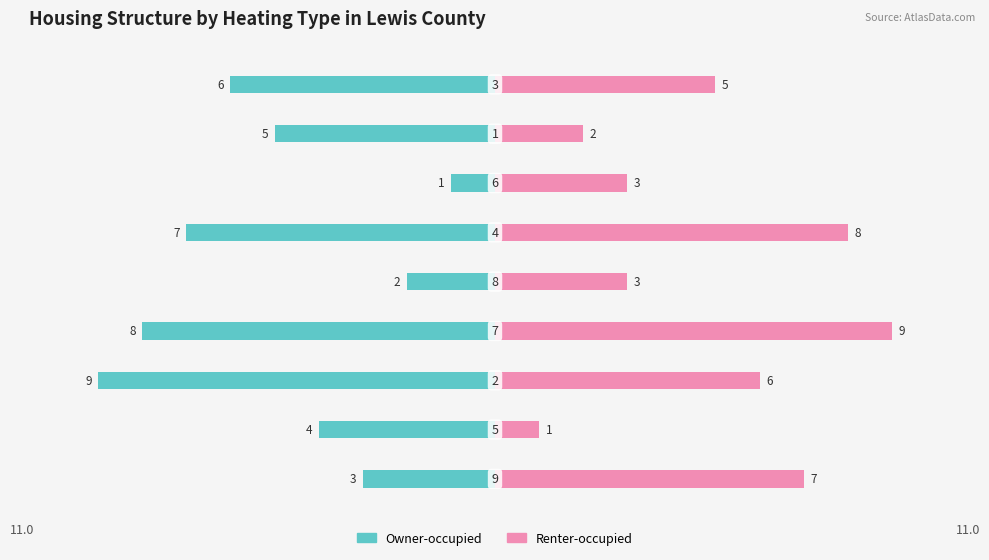

The Owner-occupied series shows -12 at −5.0. True or false?

False